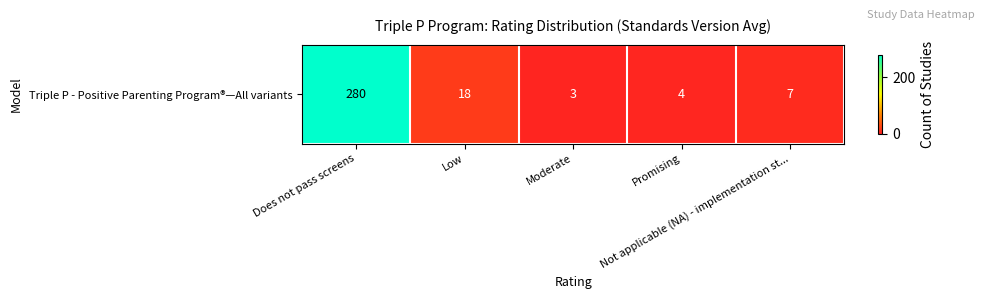

What is the difference between the maximum and minimum values?

277